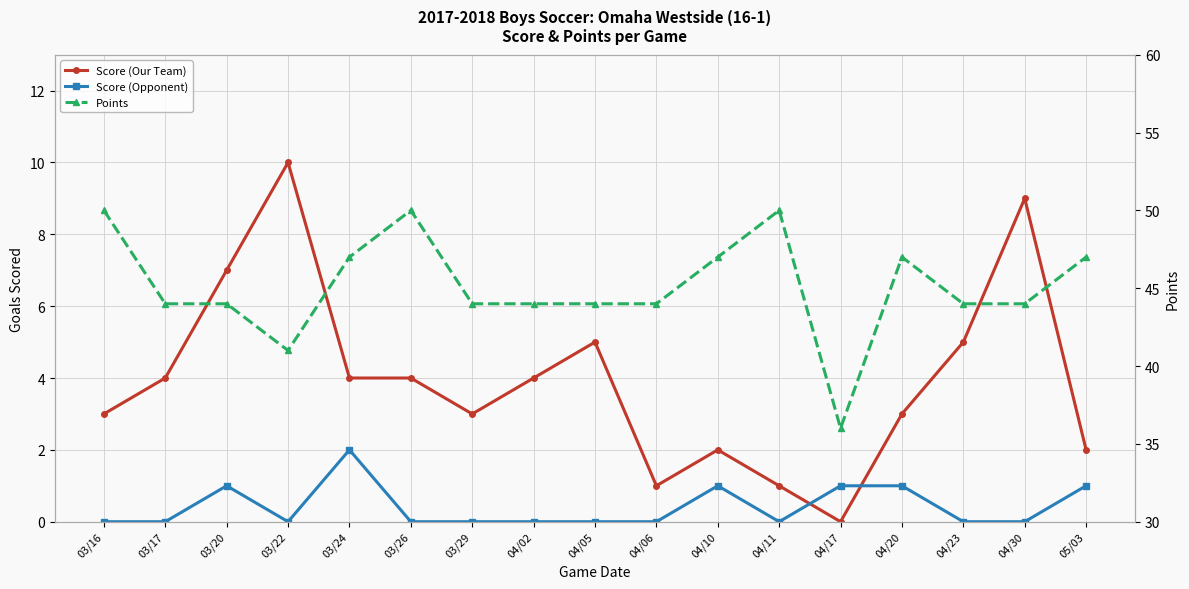

True or false: Score (Opponent) has a value of 1 at 03/20.

True